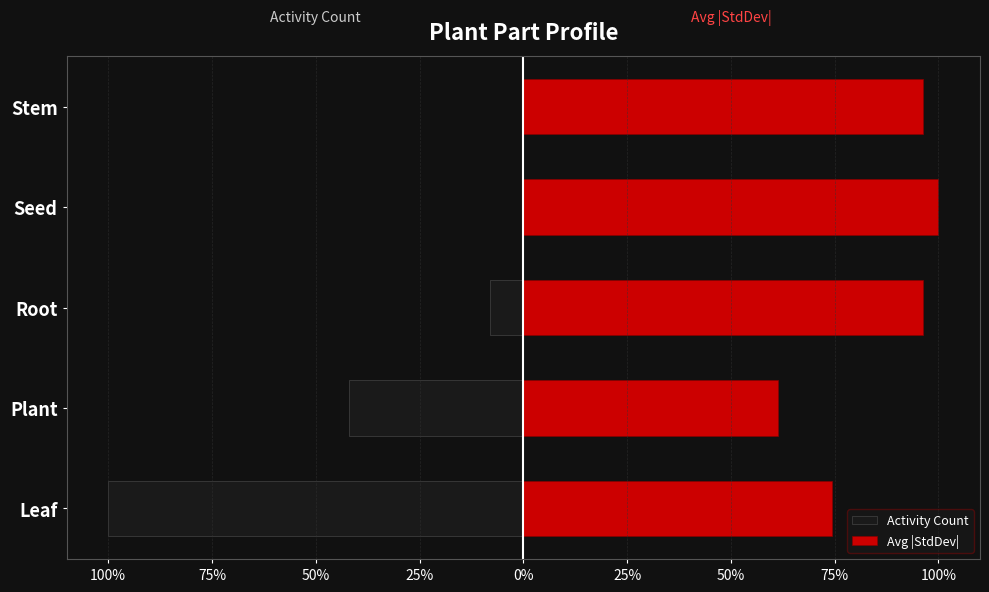

Between Root and Seed, which is larger?

Seed